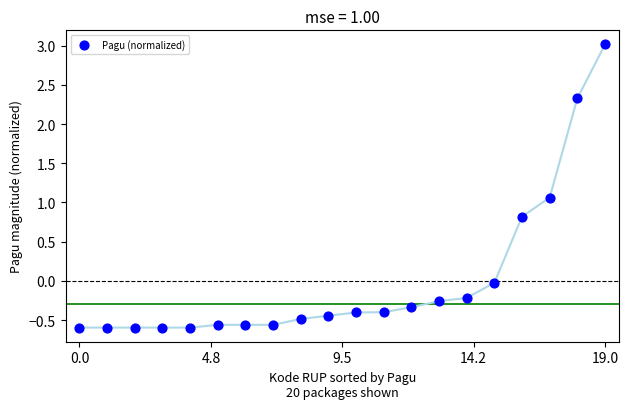

What Y value in the scatter plot is closest to 1?

1.1